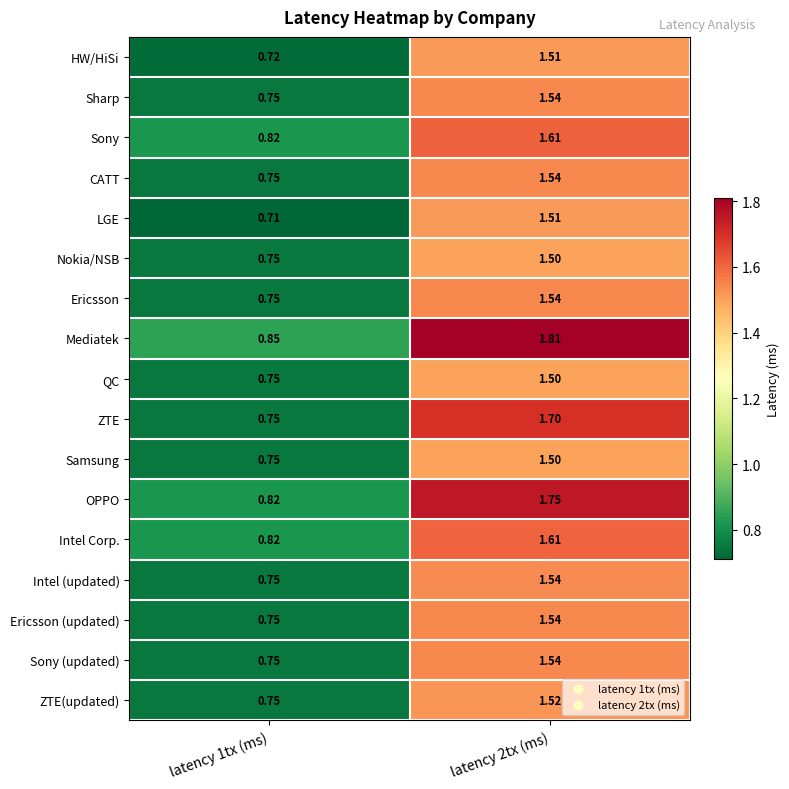

What is the total value across all series at latency 2tx (ms)?

26.8